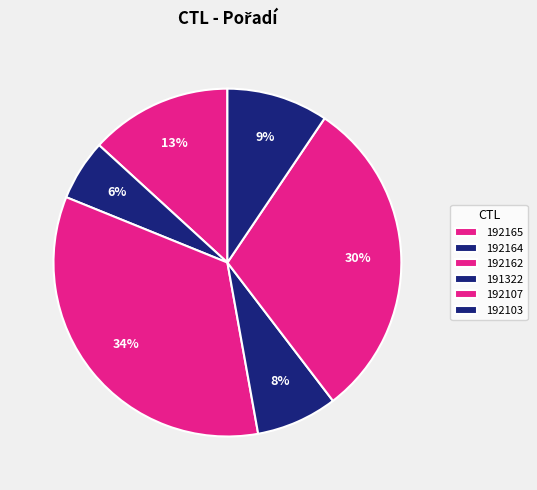

What percentage is the 192103 slice, to the nearest percent?

9%